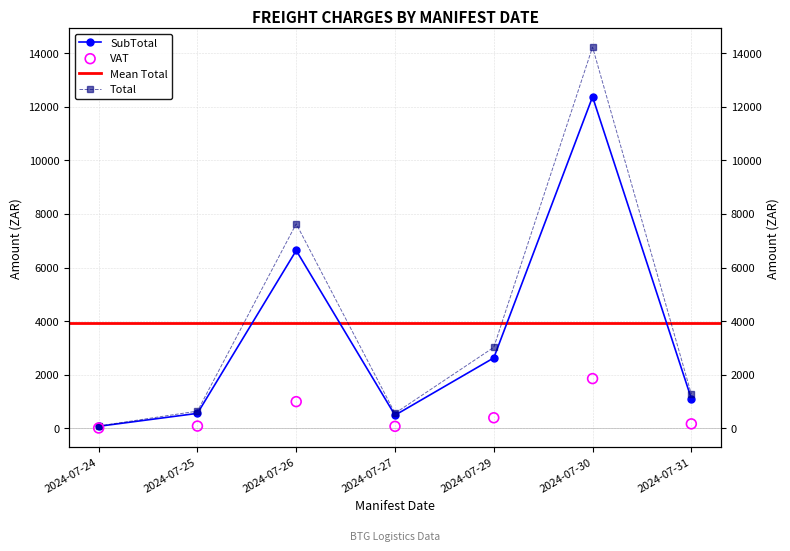

Which series reaches the maximum Y coordinate?

Total